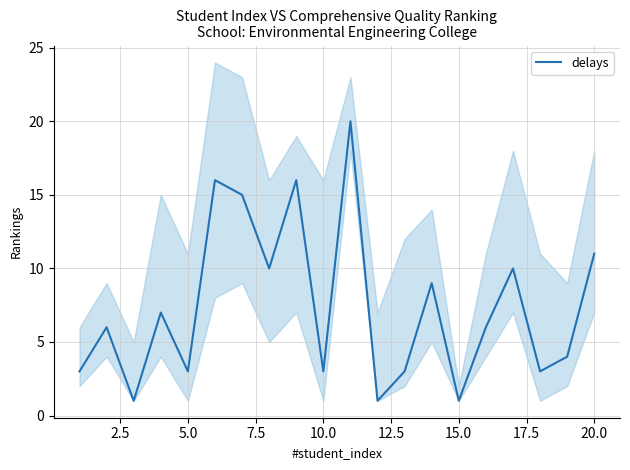

The delays series shows 6 at 20.0. True or false?

False